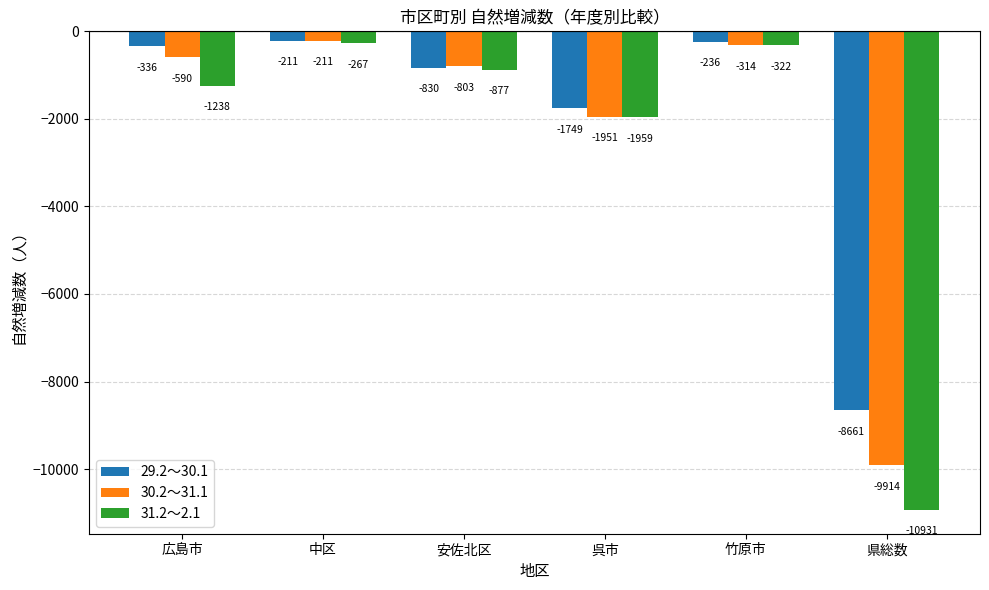

How many values in the 29.2～30.1 series are below -336?

3